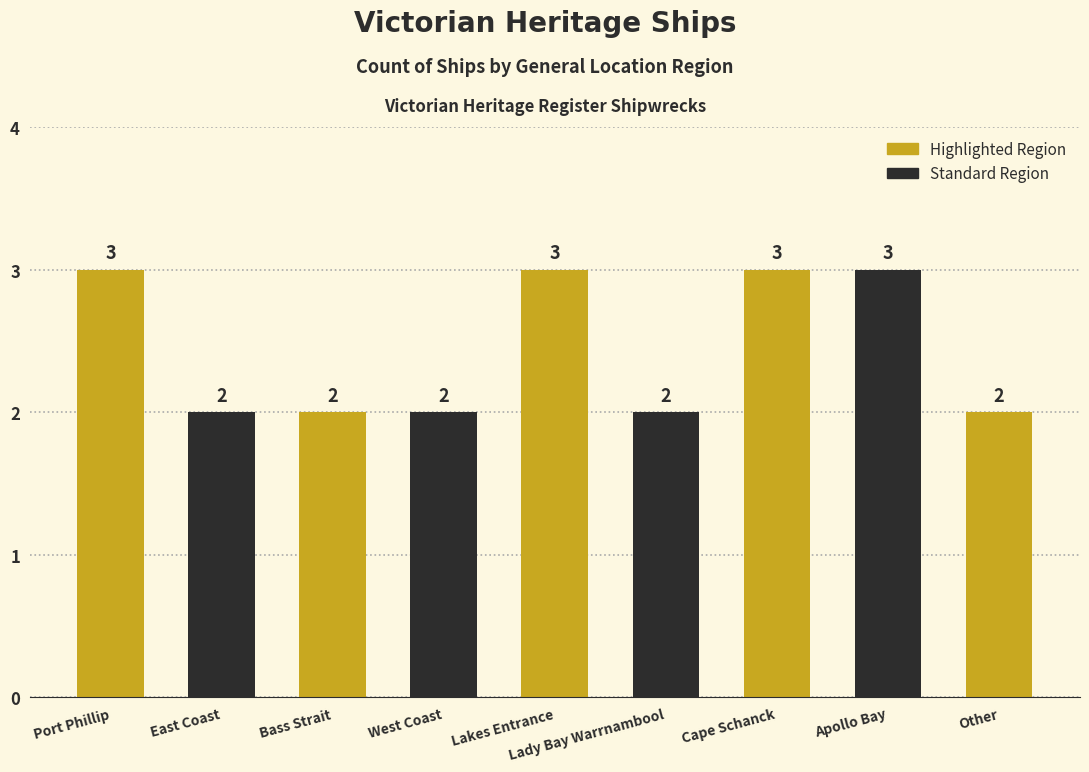

What is the difference between the values at East Coast and Cape Schanck?

1